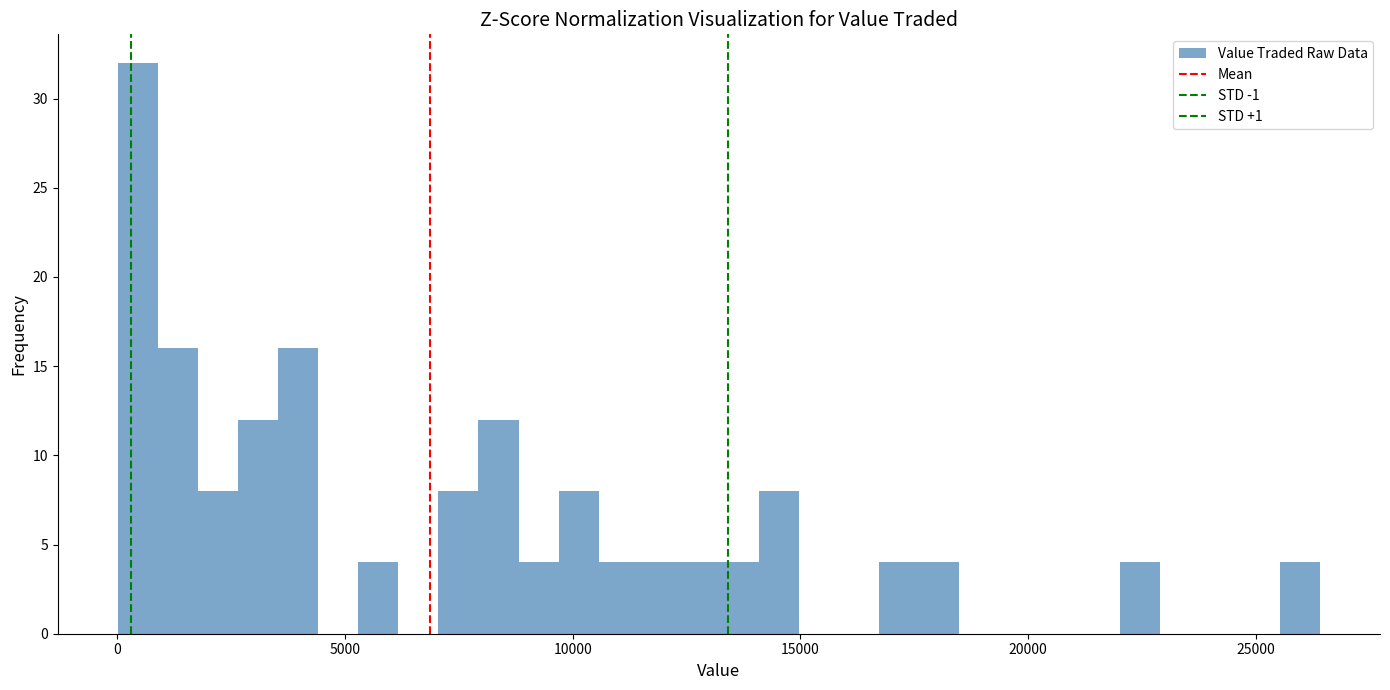

Read against the x-axis, roughly where is the centre of the tallest bar?

500